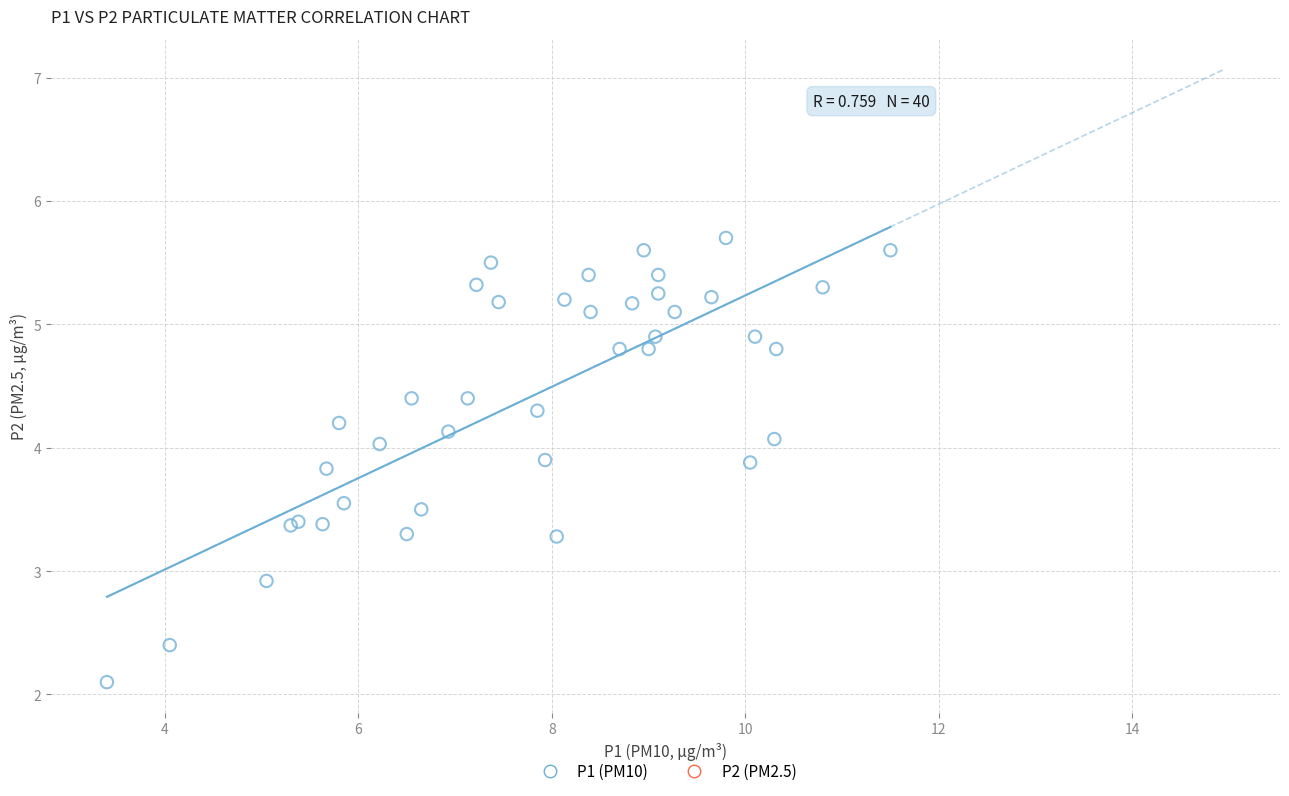

What Y value in the scatter plot is closest to 3?

2.9